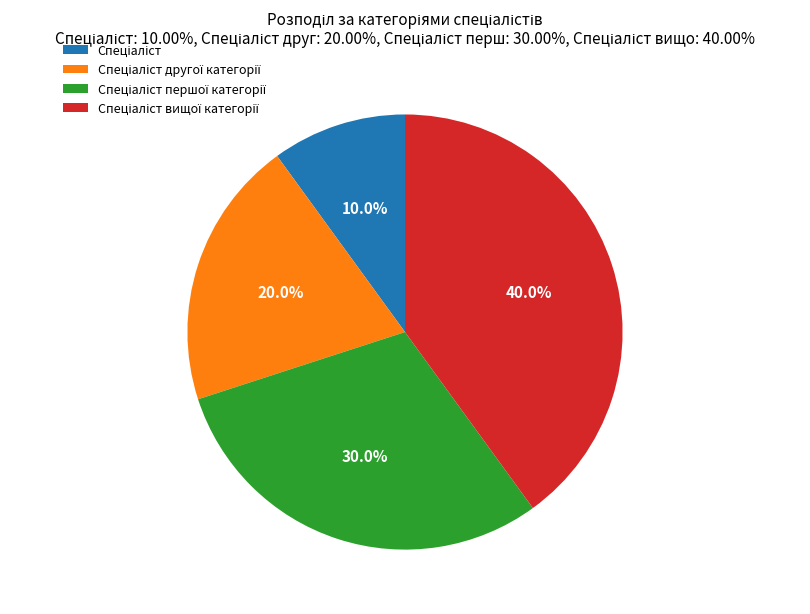

Does any single category account for the majority?

No